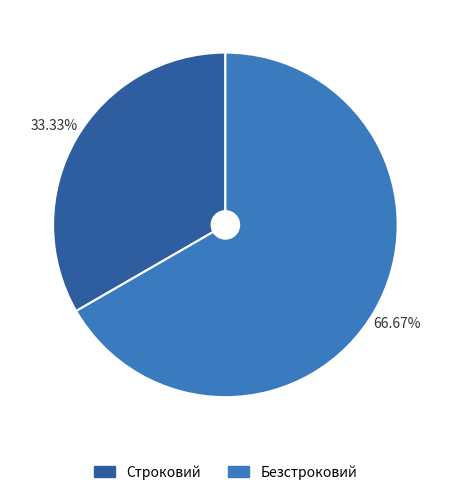

Does Строковий account for over 50% of the chart?

No